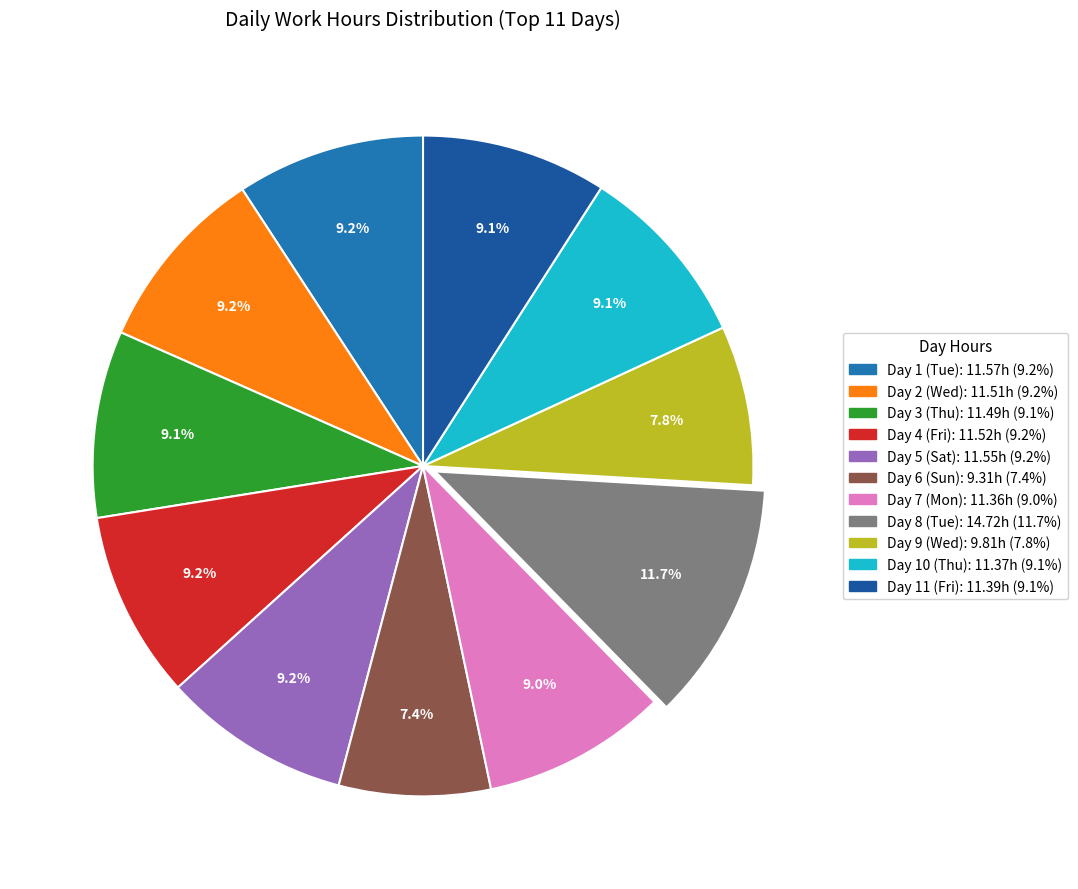

To the nearest percent, what is the difference between the largest and smallest slice percentages?

4%